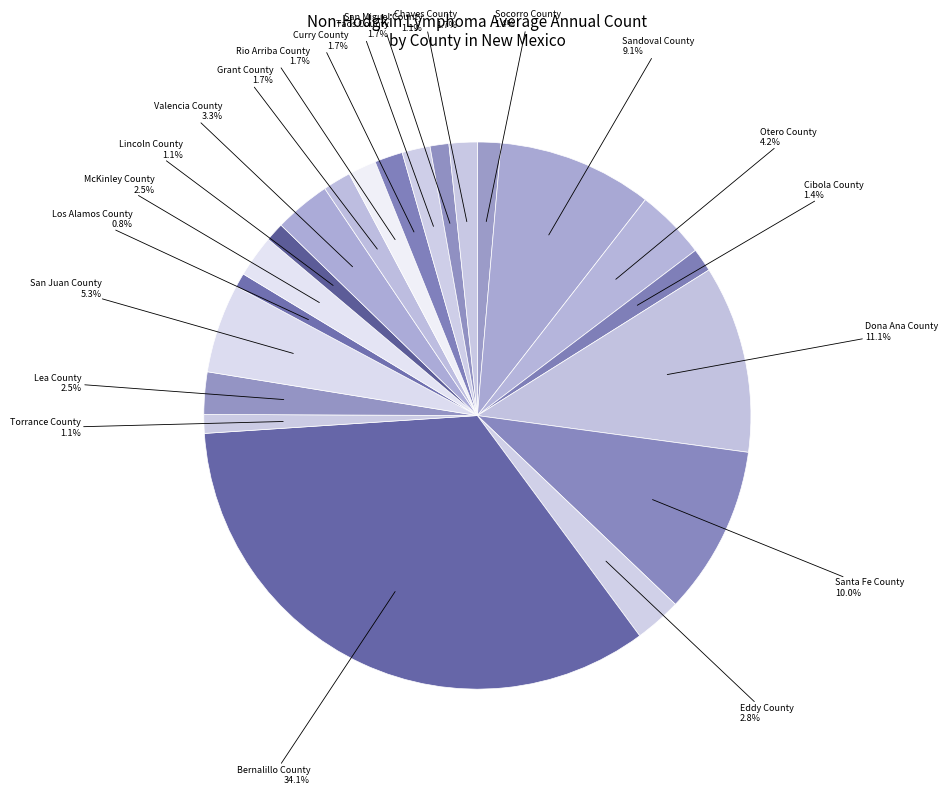

What percentage is the Rio Arriba County slice, to the nearest percent?

2%